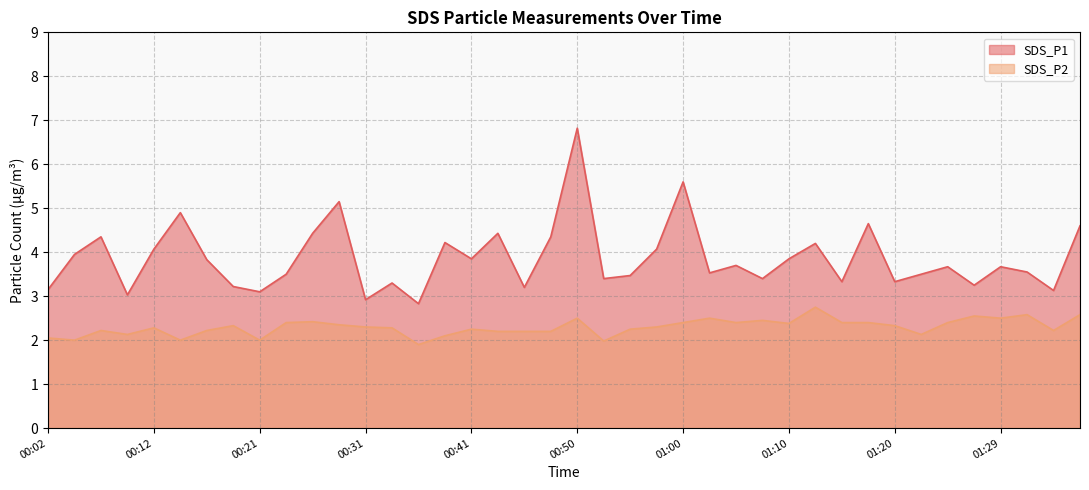

Does the chart display data point markers on the line(s)?

No